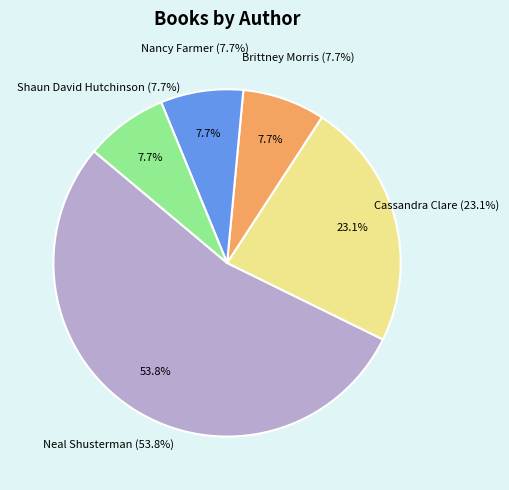

Count the number of slices in the pie.

5